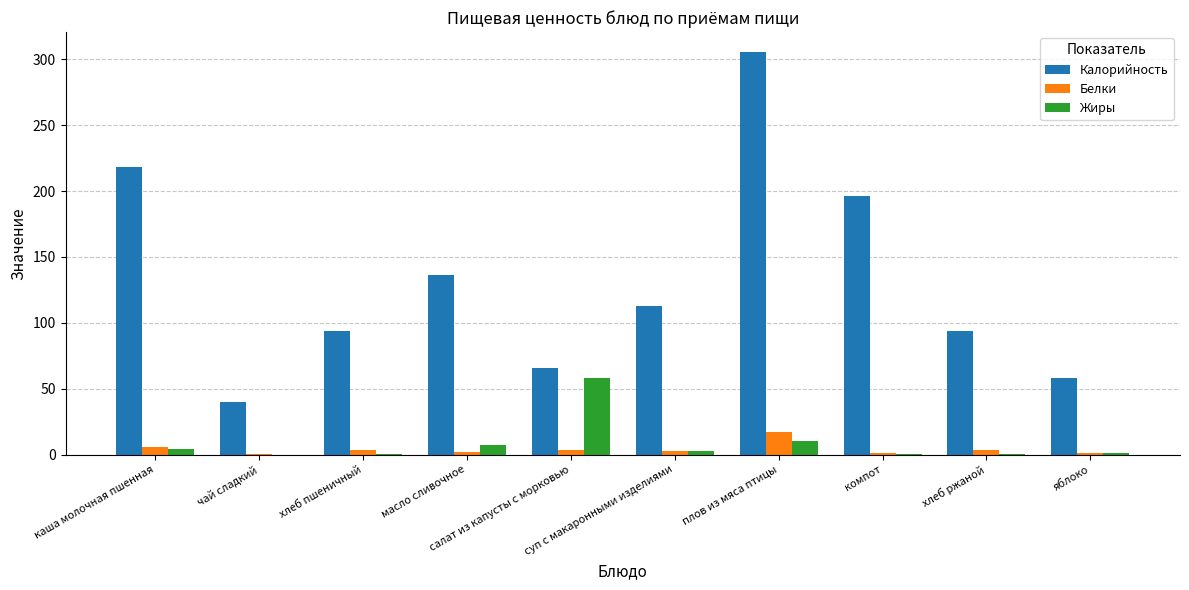

Which series has the widest spread of values?

Калорийность